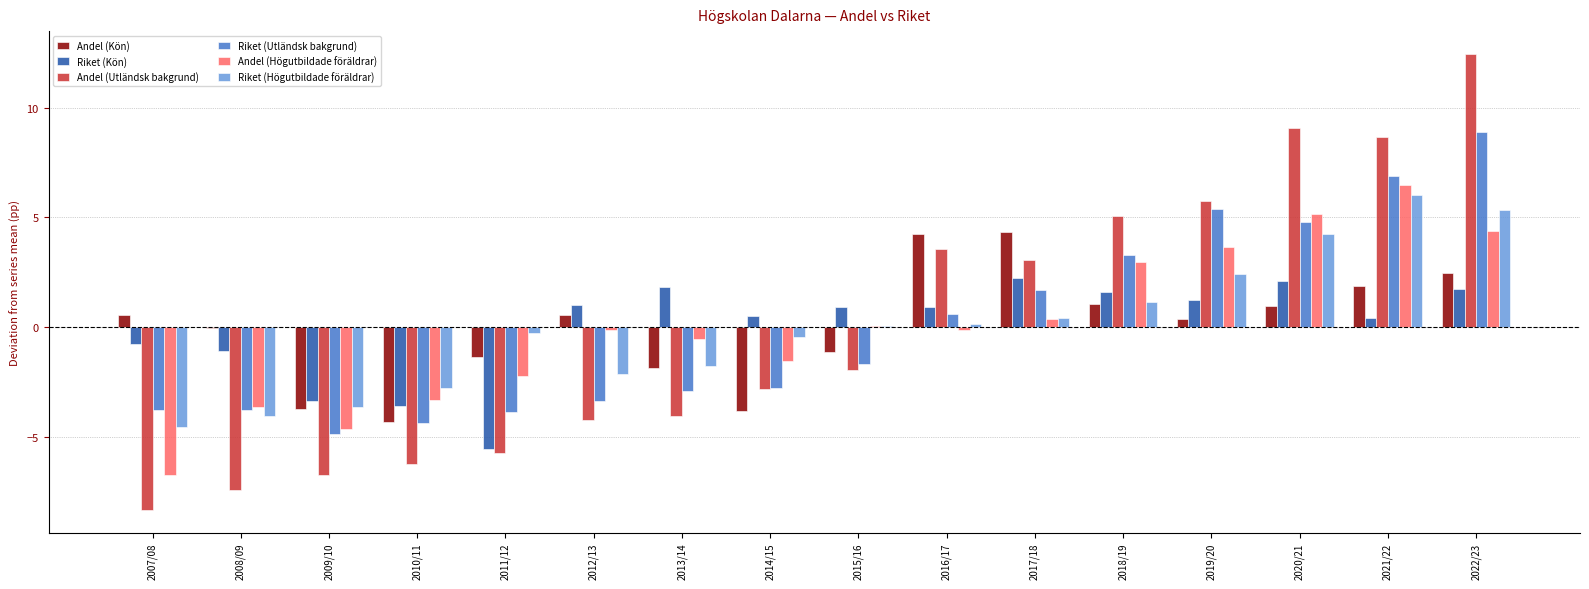

Read the Andel (Högutbildade föräldrar) value at 2013/14.

-0.5